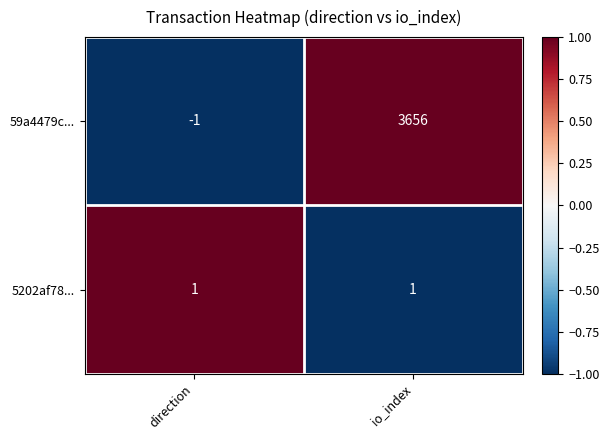

Rank the series by their average value, from highest to lowest.

59a4479c..., 5202af78...